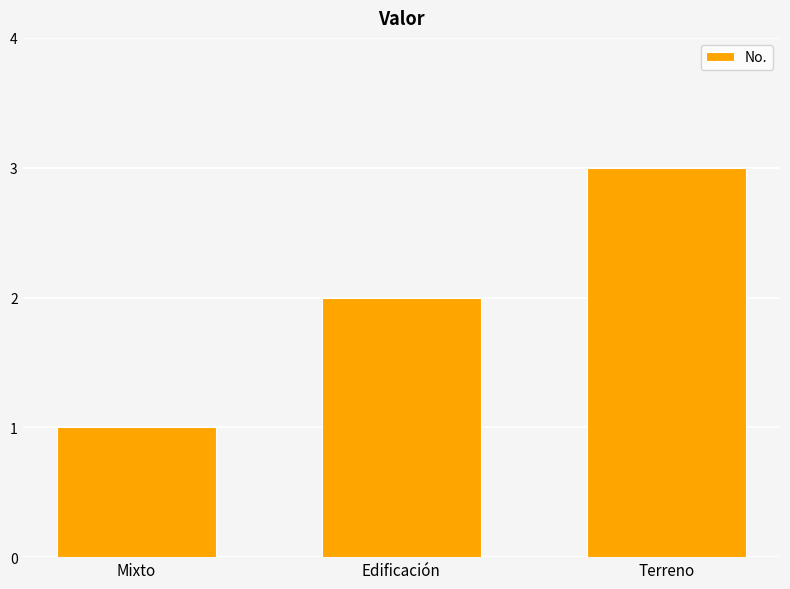

At which label is the value closest to 2?

Edificación